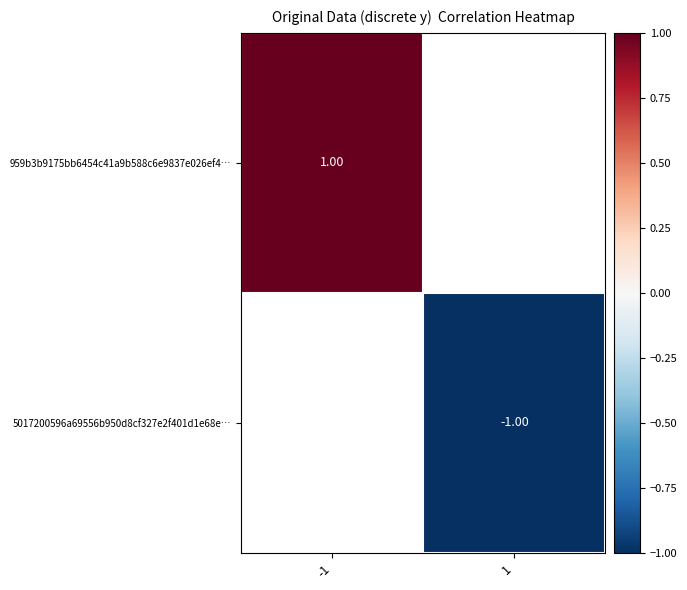

At how many categories does at least one series exceed 0?

1